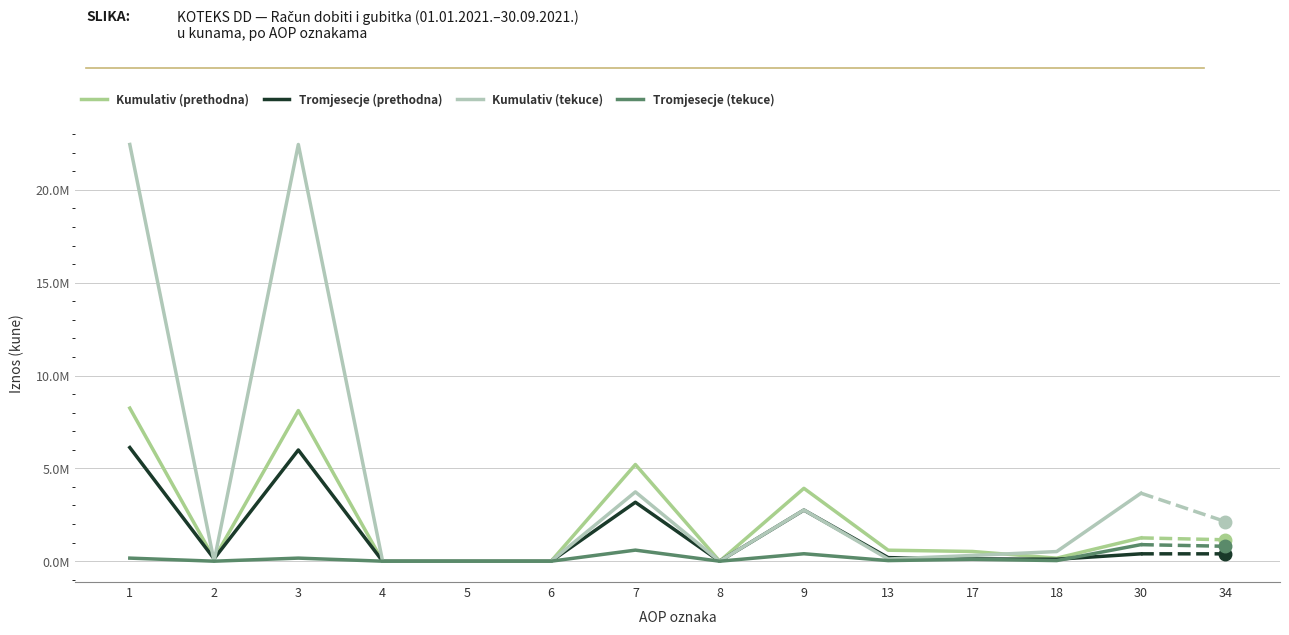

True or false: Kumulativ (prethodna) and Tromjesecje (tekuce) cross at least once.

False